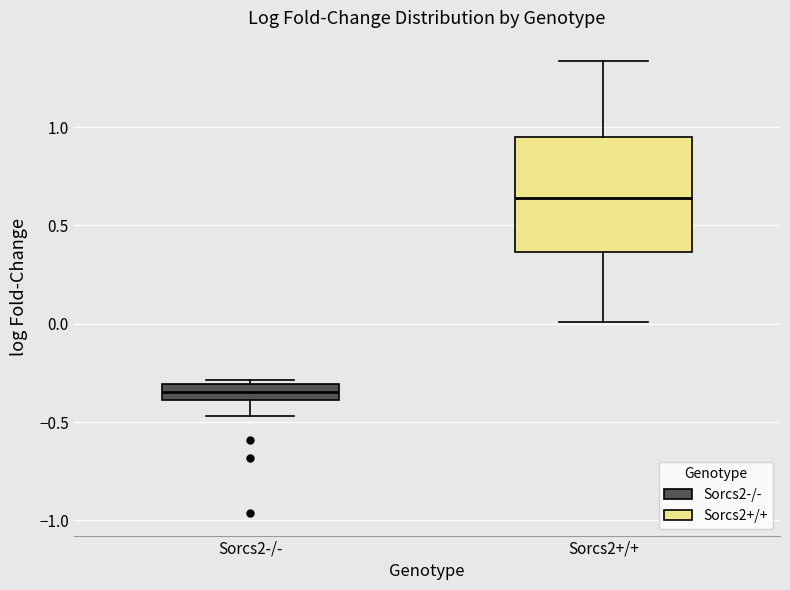

Reading left to right, read every box against the y-axis: the position of its median line, the range the box covers, and the ends of its whiskers. The values are not printed on the chart, so give them approximately, as read against the axis.

Sorcs2-/-: median -0.35, box -0.40 to -0.30, whiskers -0.45 to -0.30 (just above the box's upper edge)
Sorcs2+/+: median 0.65, box 0.35 to 0.95, whiskers 0.00 to 1.35